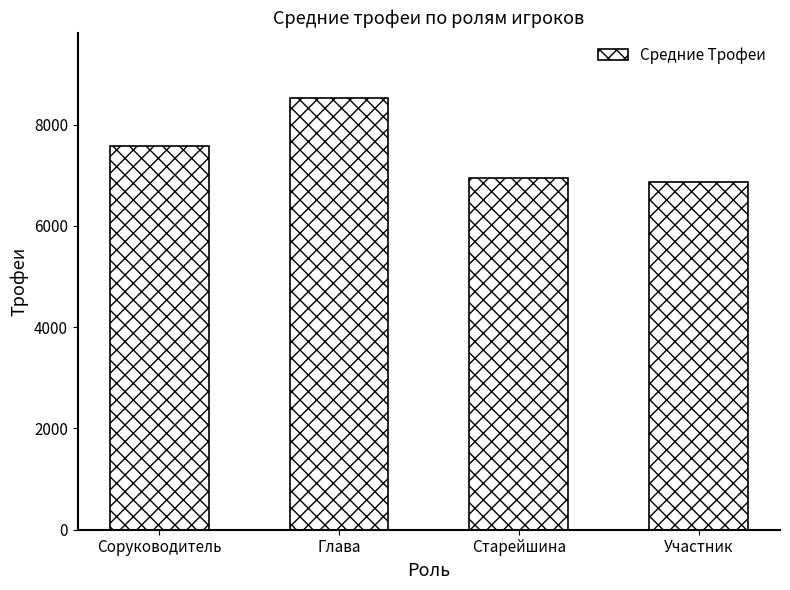

How many data points are less than 7582?

2